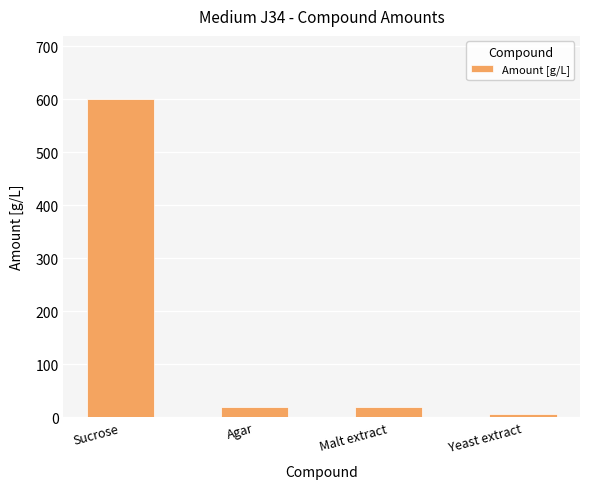

What is the difference between the values at Agar and Yeast extract?

15